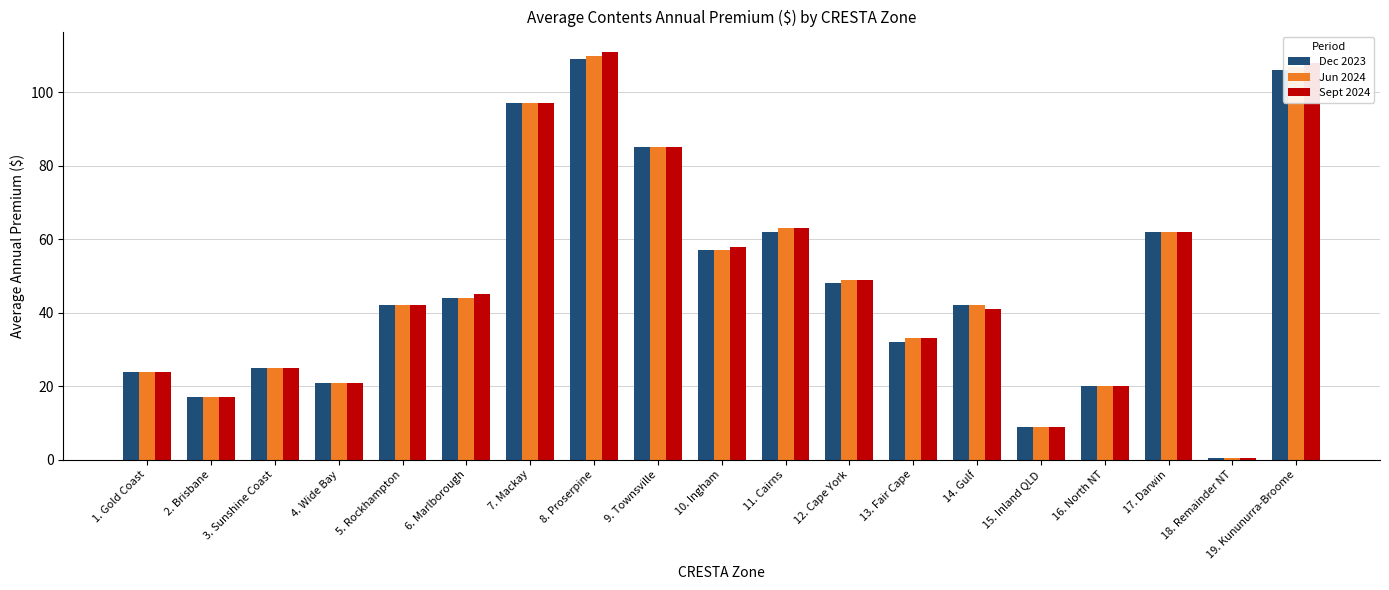

Which category has the highest value across all series?

8. Proserpine